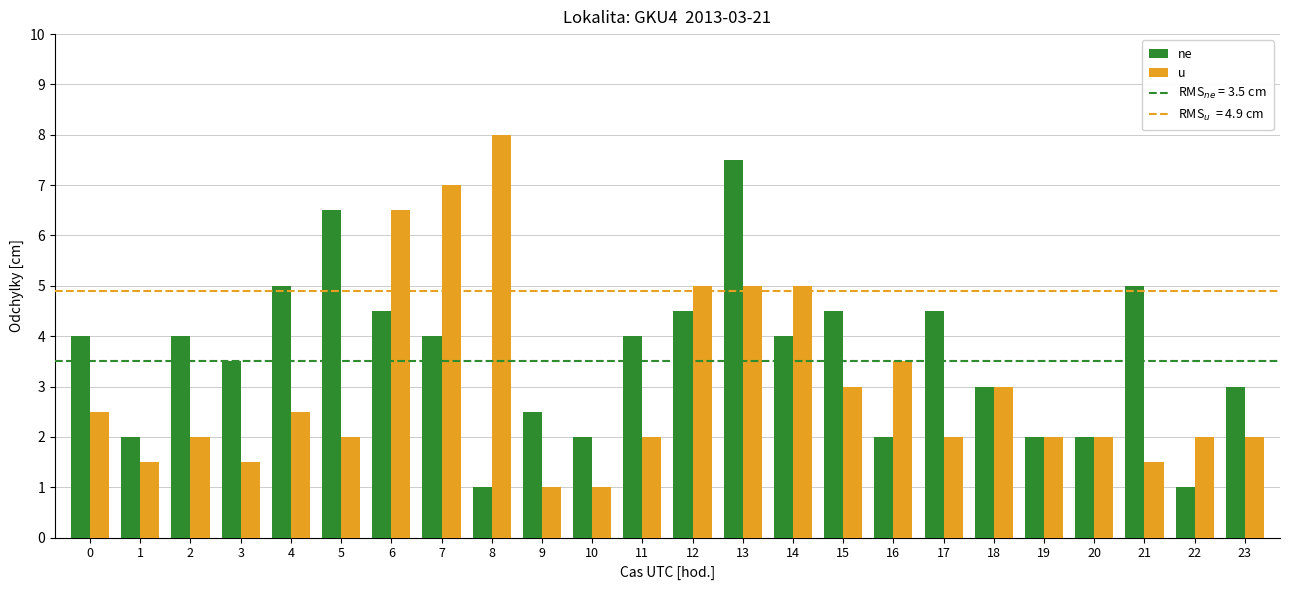

True or false: u has a value of 5.0 at 14.

True